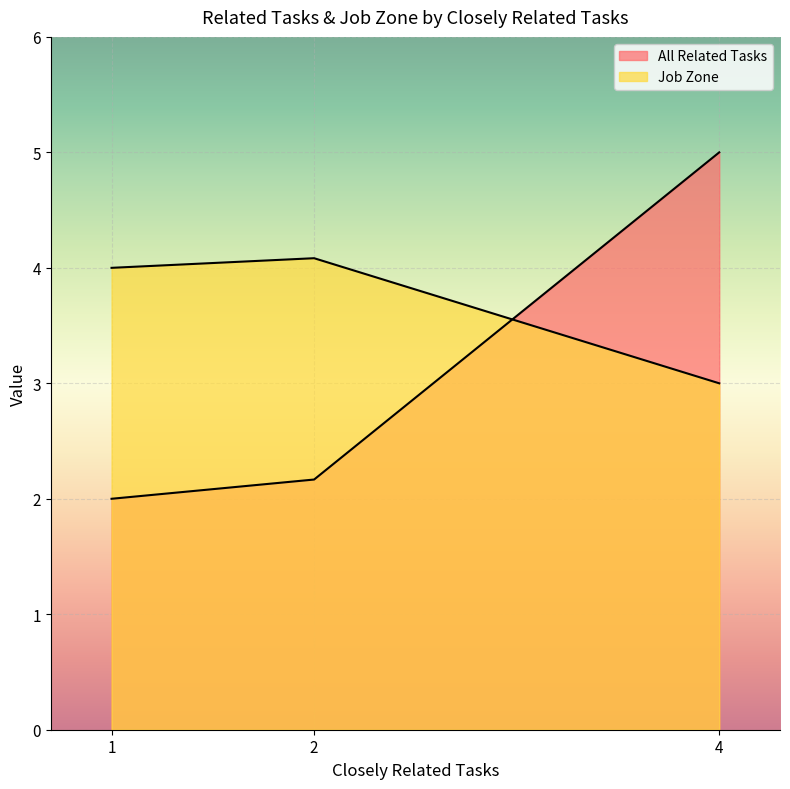

How many lines are shown in the chart?

2